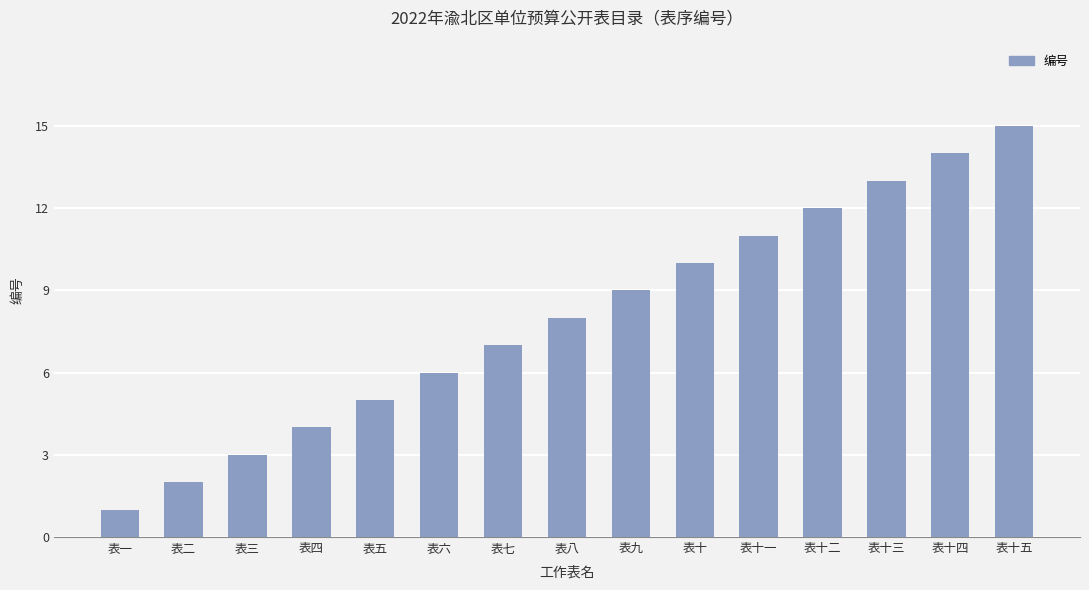

Reading right to left, list all the values displayed in this chart.

表十五=15	表十四=14	表十三=13	表十二=12	表十一=11	表十=10	表九=9	表八=8	表七=7	表六=6	表五=5	表四=4	表三=3	表二=2	表一=1